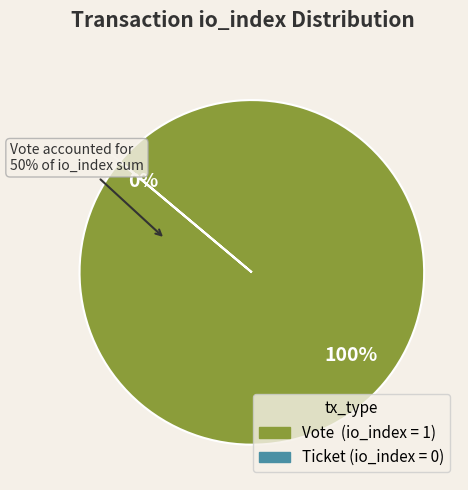

Is Ticket (io_index=0) the majority of the pie?

No